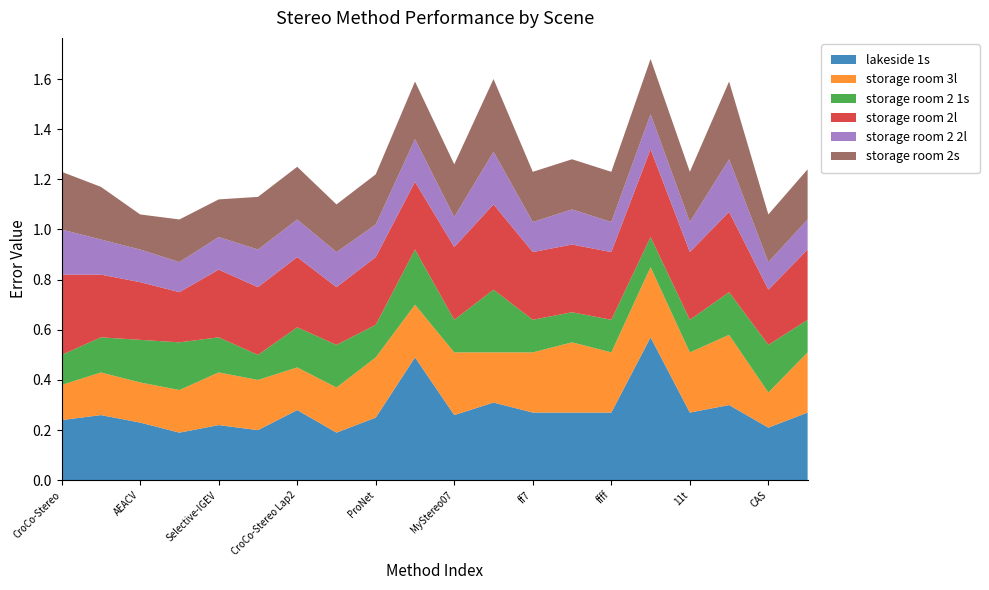

Reading left to right, transcribe all the data shown in this chart.

lakeside 1s: 0.2	0.3	0.2	0.2	0.2	0.2	0.3	0.2	0.2	0.5	0.3	0.3	0.3	0.3	0.3	0.6	0.3	0.3	0.2	0.3
storage room 3l: 0.1	0.2	0.2	0.2	0.2	0.2	0.2	0.2	0.2	0.2	0.2	0.2	0.2	0.3	0.2	0.3	0.2	0.3	0.1	0.2
storage room 2 1s: 0.1	0.1	0.2	0.2	0.1	0.1	0.2	0.2	0.1	0.2	0.1	0.2	0.1	0.1	0.1	0.1	0.1	0.2	0.2	0.1
storage room 2l: 0.3	0.2	0.2	0.2	0.3	0.3	0.3	0.2	0.3	0.3	0.3	0.3	0.3	0.3	0.3	0.3	0.3	0.3	0.2	0.3
storage room 2 2l: 0.2	0.1	0.1	0.1	0.1	0.1	0.1	0.1	0.1	0.2	0.1	0.2	0.1	0.1	0.1	0.1	0.1	0.2	0.1	0.1
storage room 2s: 0.2	0.2	0.1	0.2	0.1	0.2	0.2	0.2	0.2	0.2	0.2	0.3	0.2	0.2	0.2	0.2	0.2	0.3	0.2	0.2